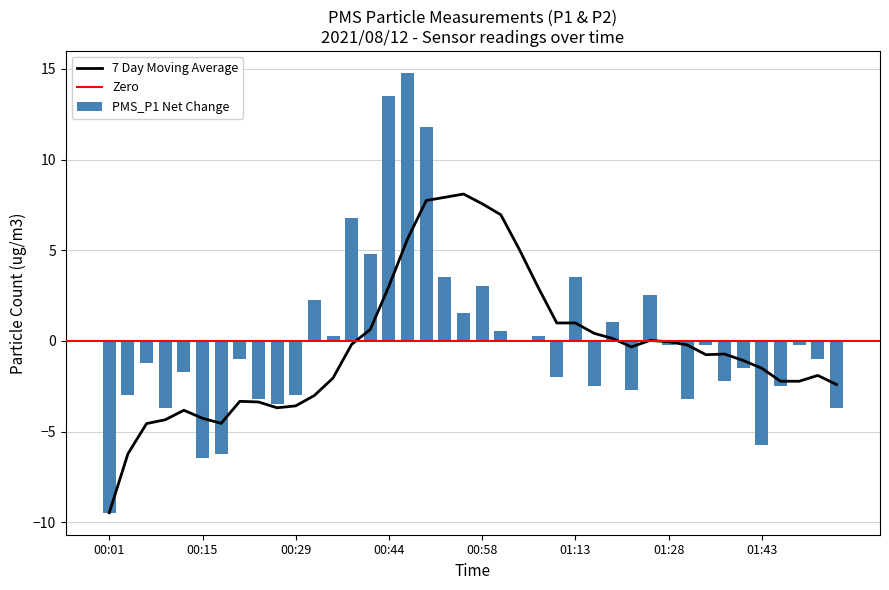

Does the chart contain stacked bars?

No